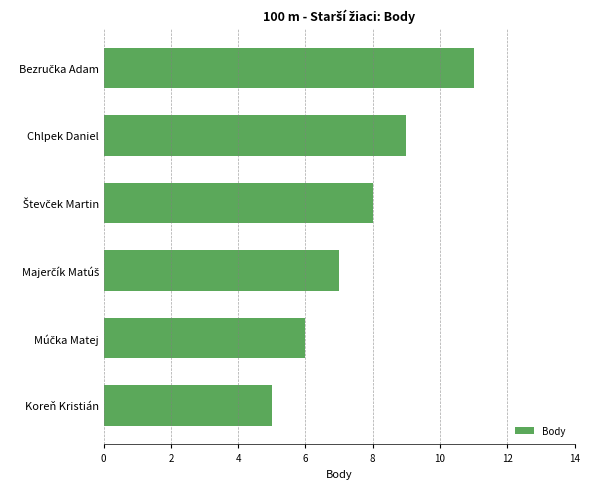

How many bars are there in total?

6